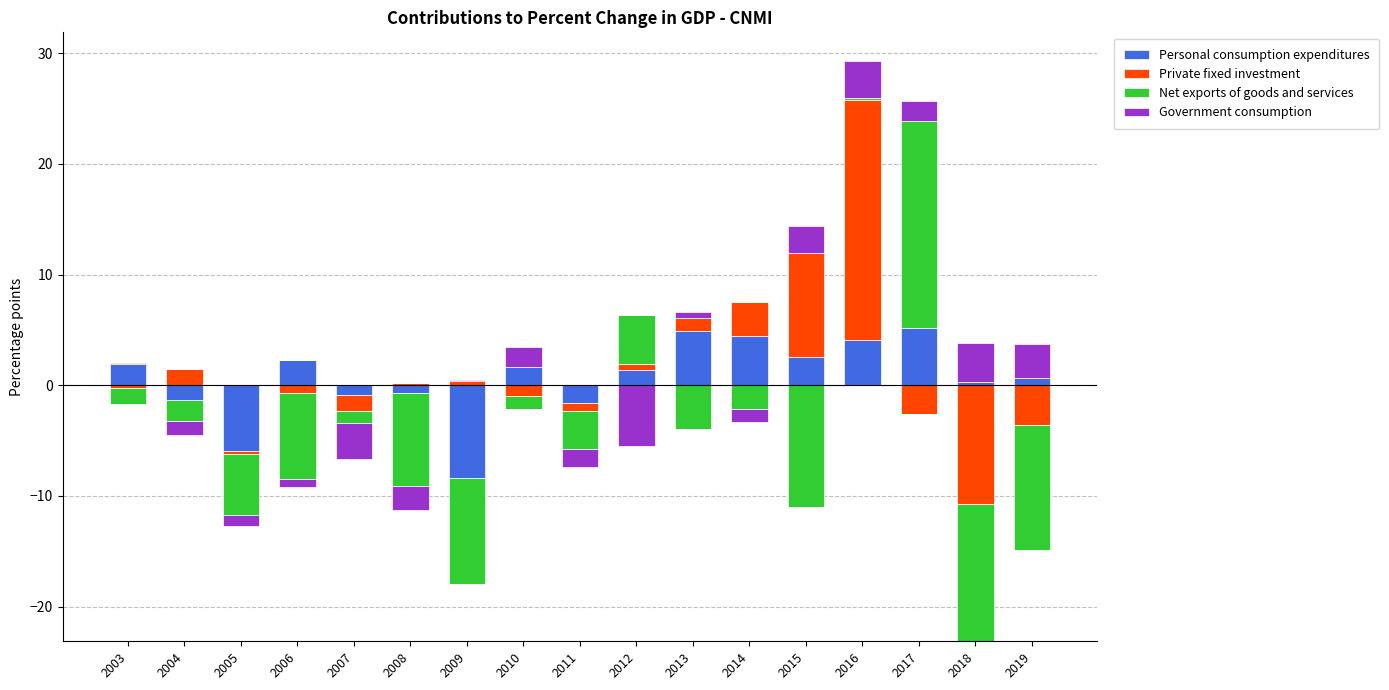

At which category does the chart reach its peak across all series?

2016